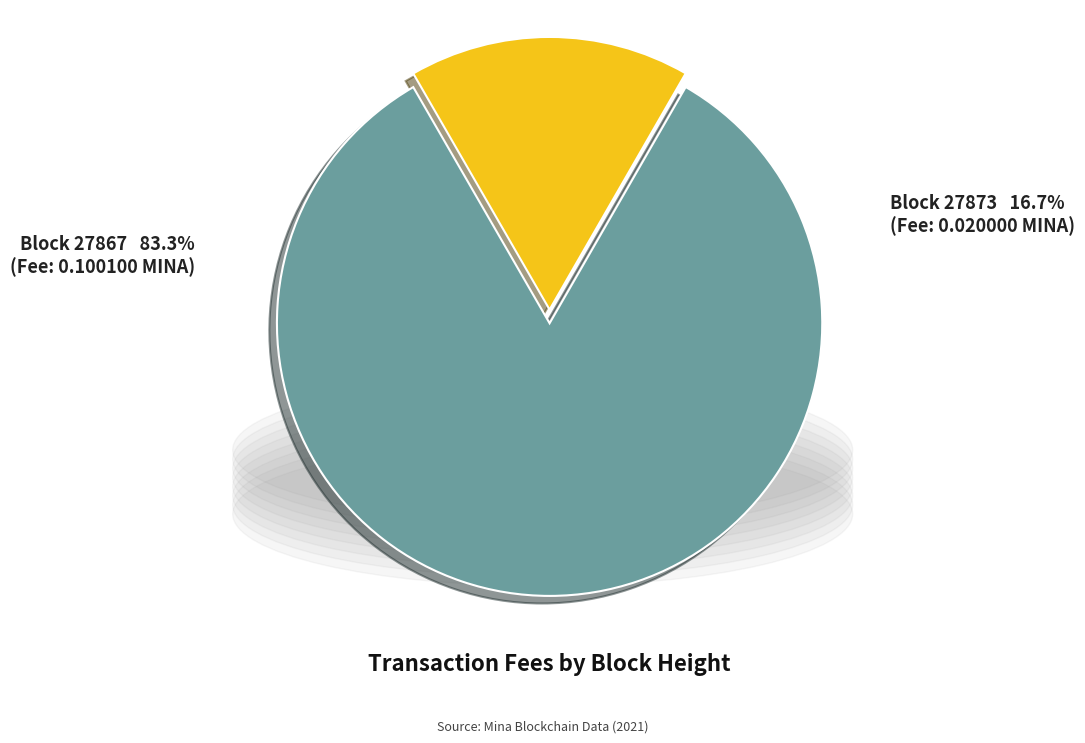

Which category has the smallest portion of the pie?

27873